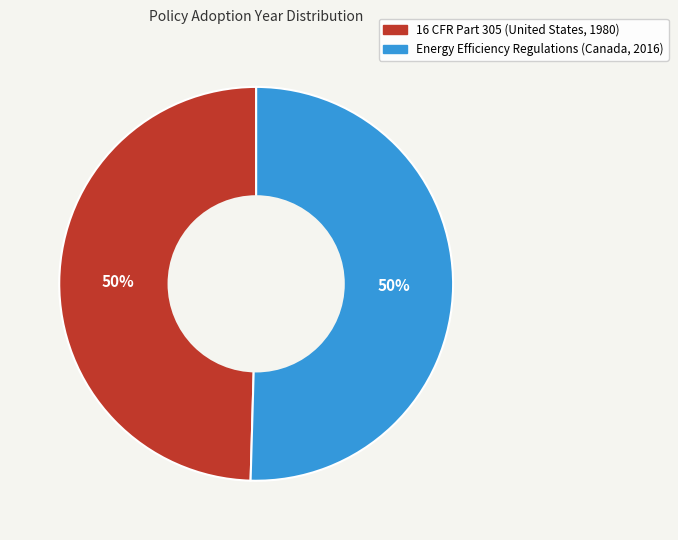

Is the sum of 16 CFR Part 305 (United States, 1980) and Energy Efficiency Regulations (Canada, 2016) greater than half?

Yes